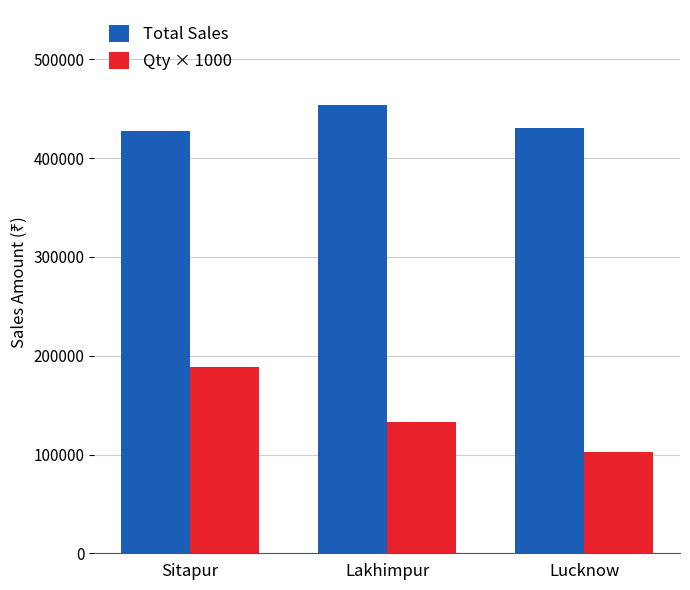

The value of Qty × 1000 at Lakhimpur is 133000. True or false?

True